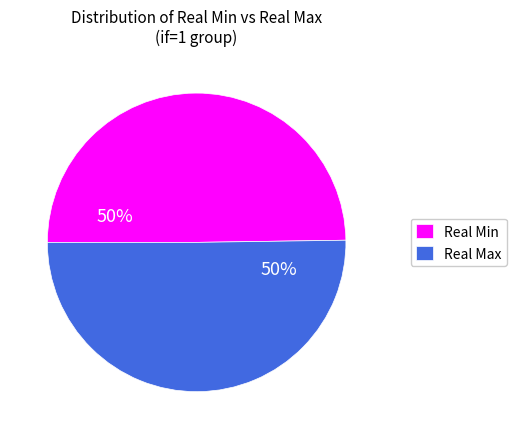

Do Real Max and Real Min together represent more than half of the pie?

Yes